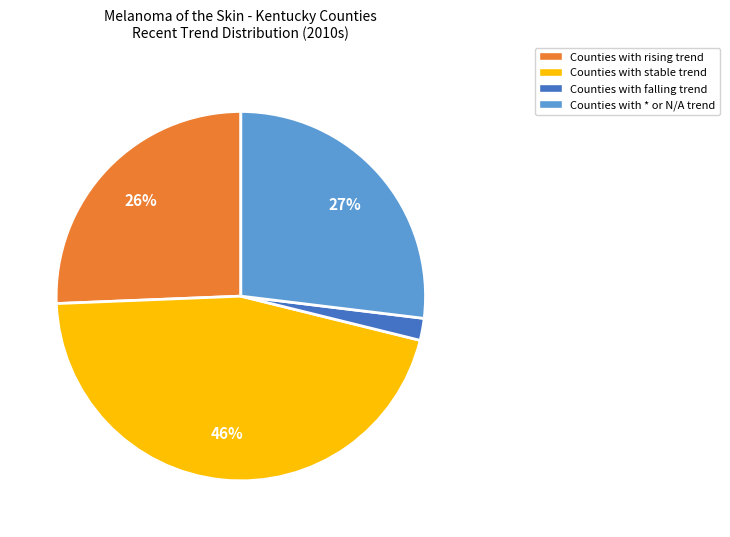

Is the sum of Counties with * or N/A trend and Counties with stable trend greater than half?

Yes